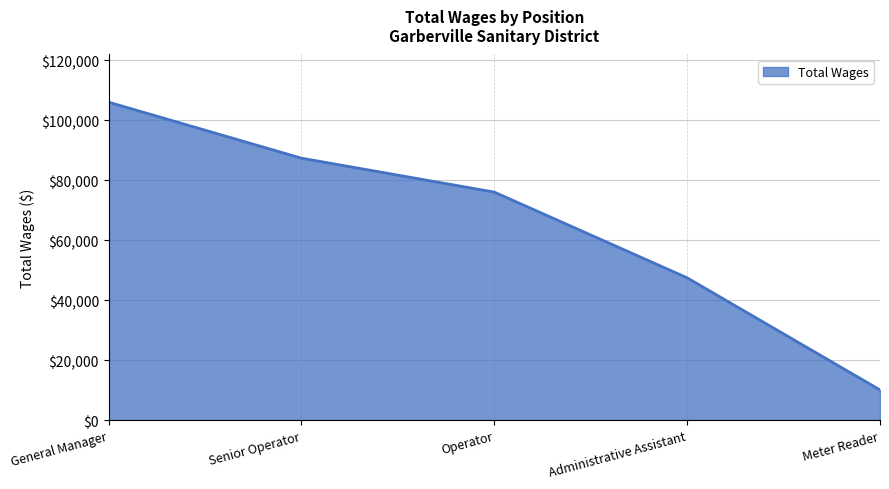

True or false: there are more than 0 points higher than both neighbors.

False